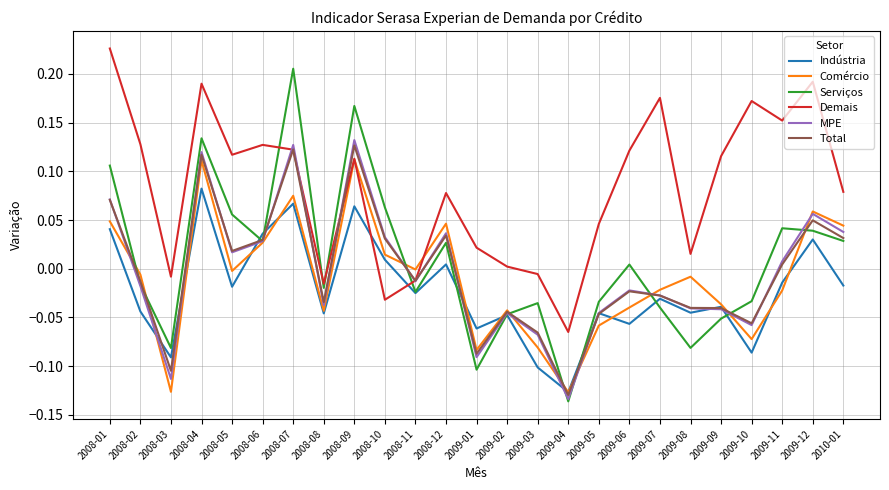

List the series in order of their peak value, lowest first.

Indústria, Comércio, Total, MPE, Serviços, Demais